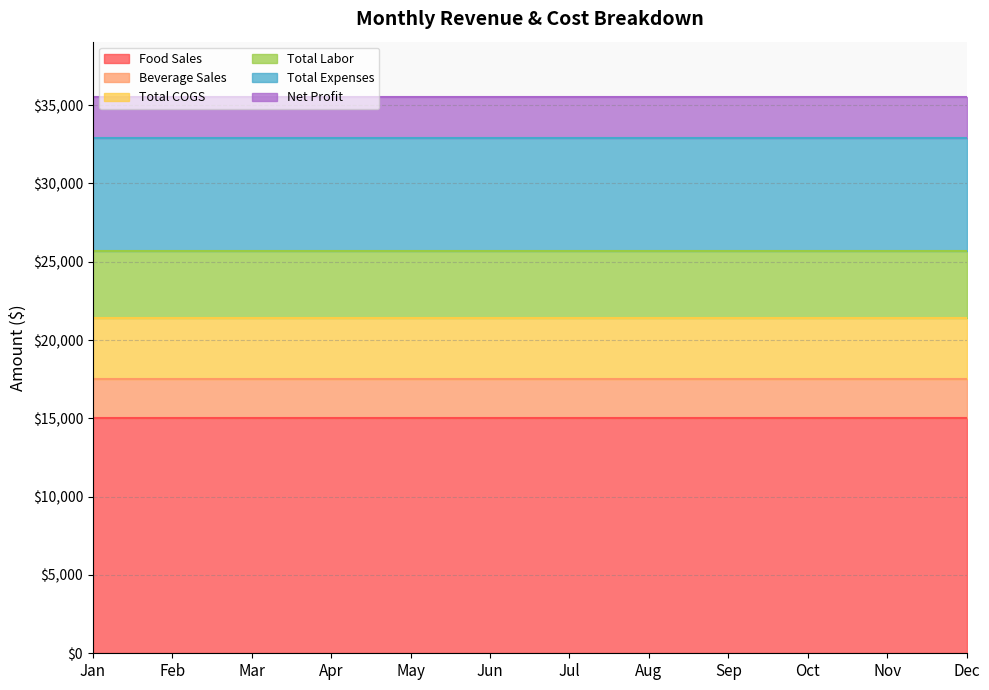

Is it true that Total COGS equals 2649 at Oct?

False